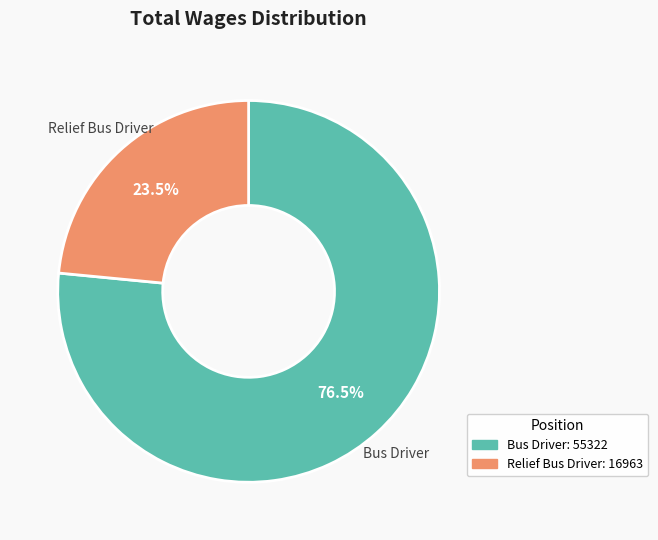

Which category accounts for the majority?

Bus Driver